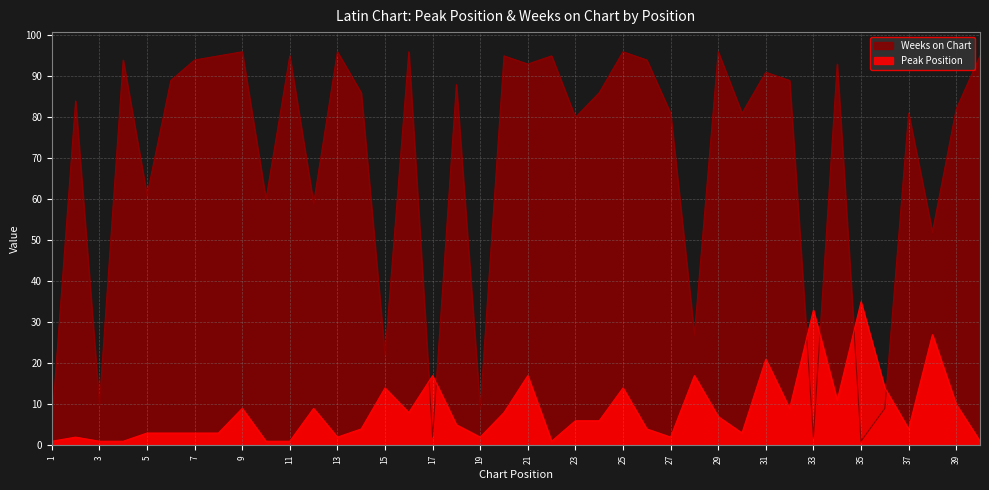

What is the sum of the Weeks on Chart values at 3 and 4?

104